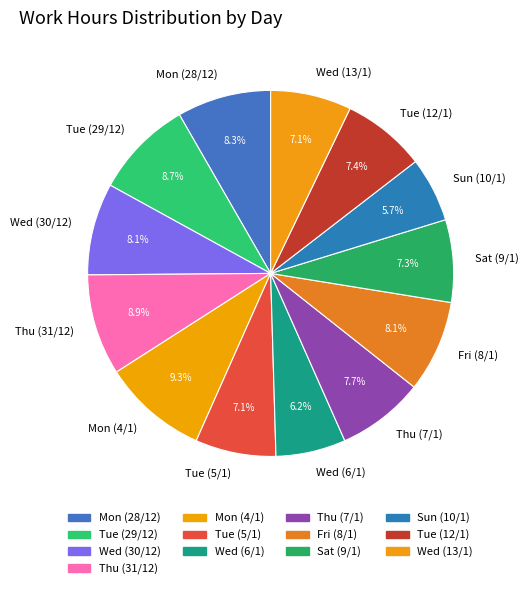

Does Wed (30/12) account for over 50% of the chart?

No